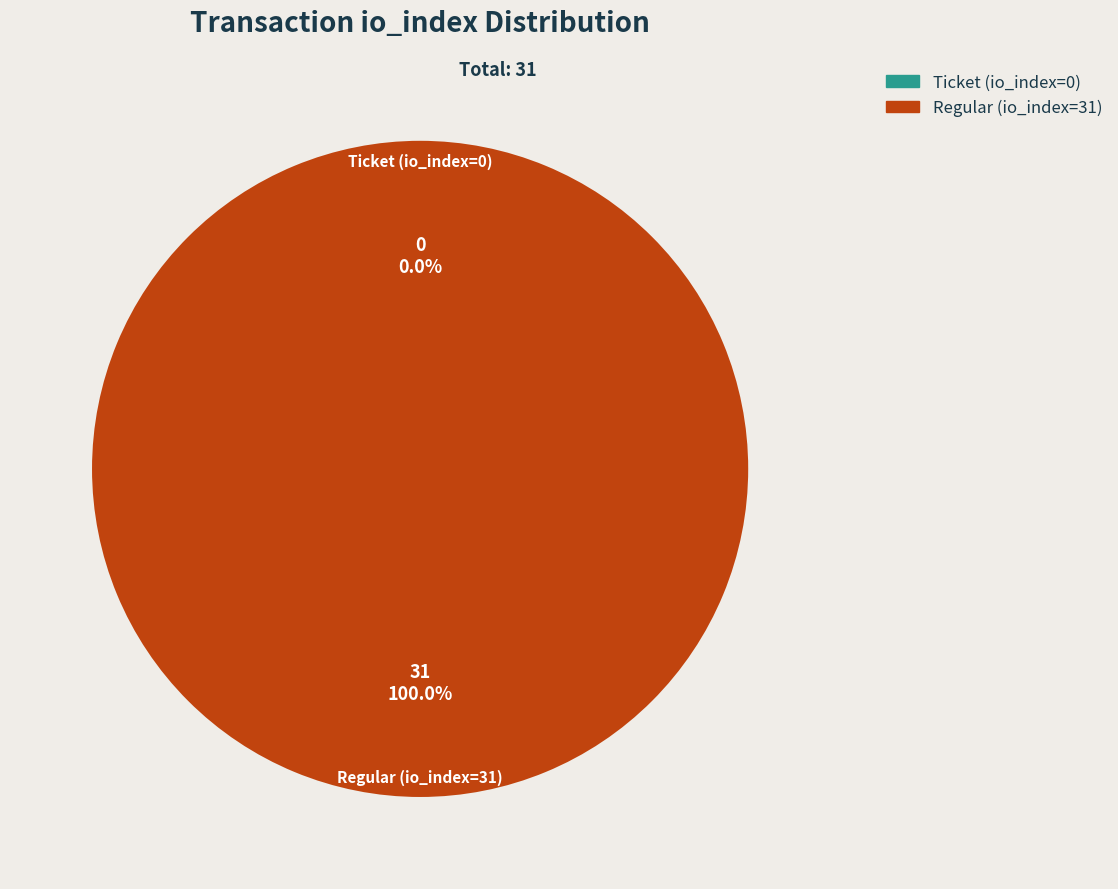

What is the change in value from Ticket (io_index=0) to Regular (io_index=31)?

+31